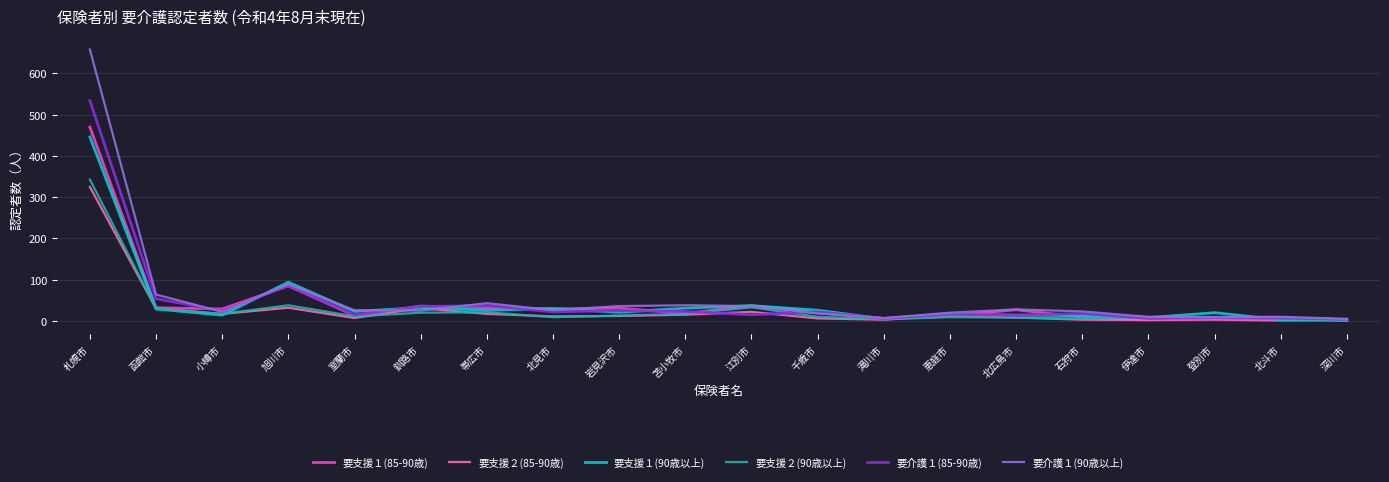

What is the total value across all series at 登別市?

57